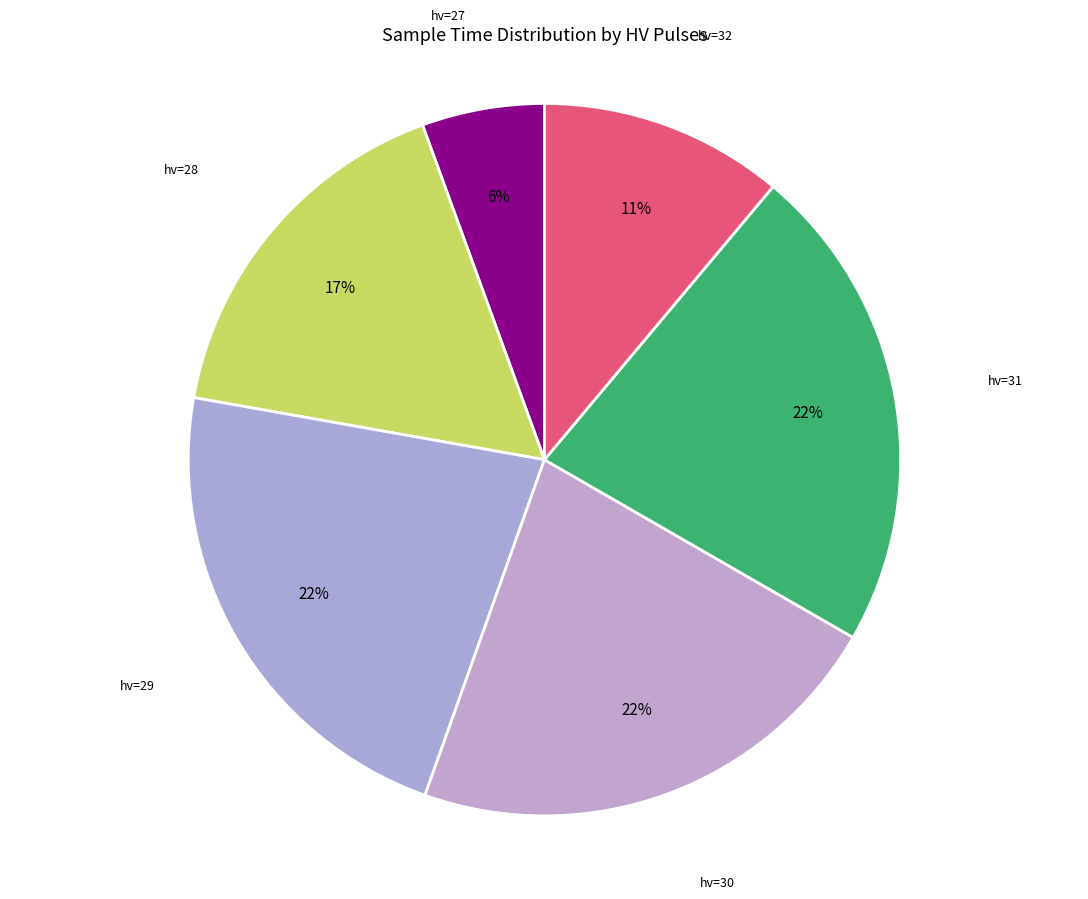

How many segments does this pie chart have?

6